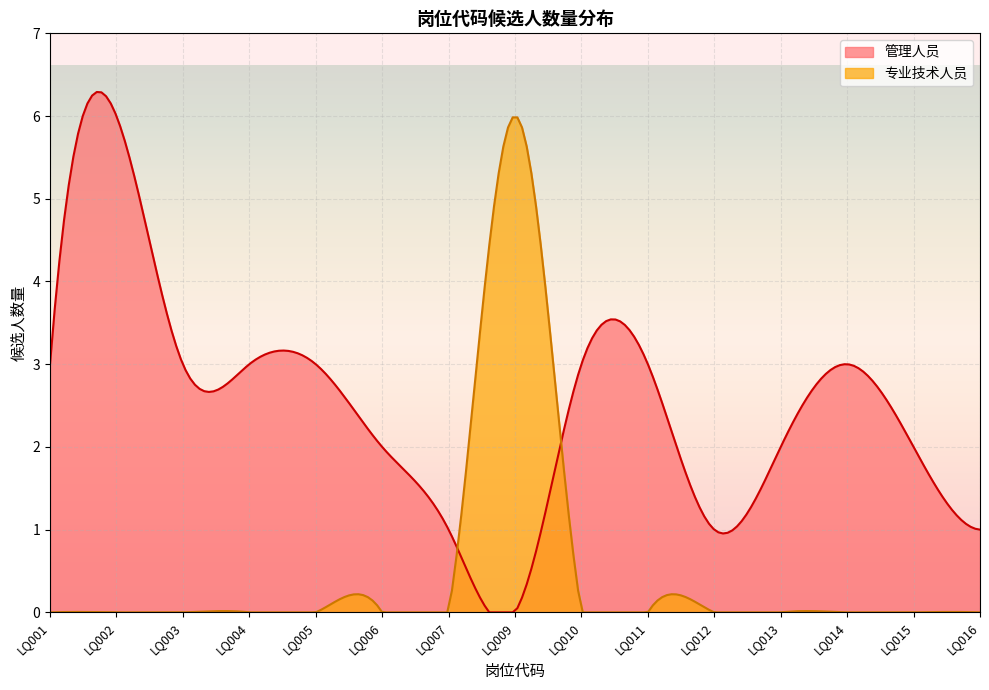

Between LQ016 and LQ009, which is larger?

LQ016